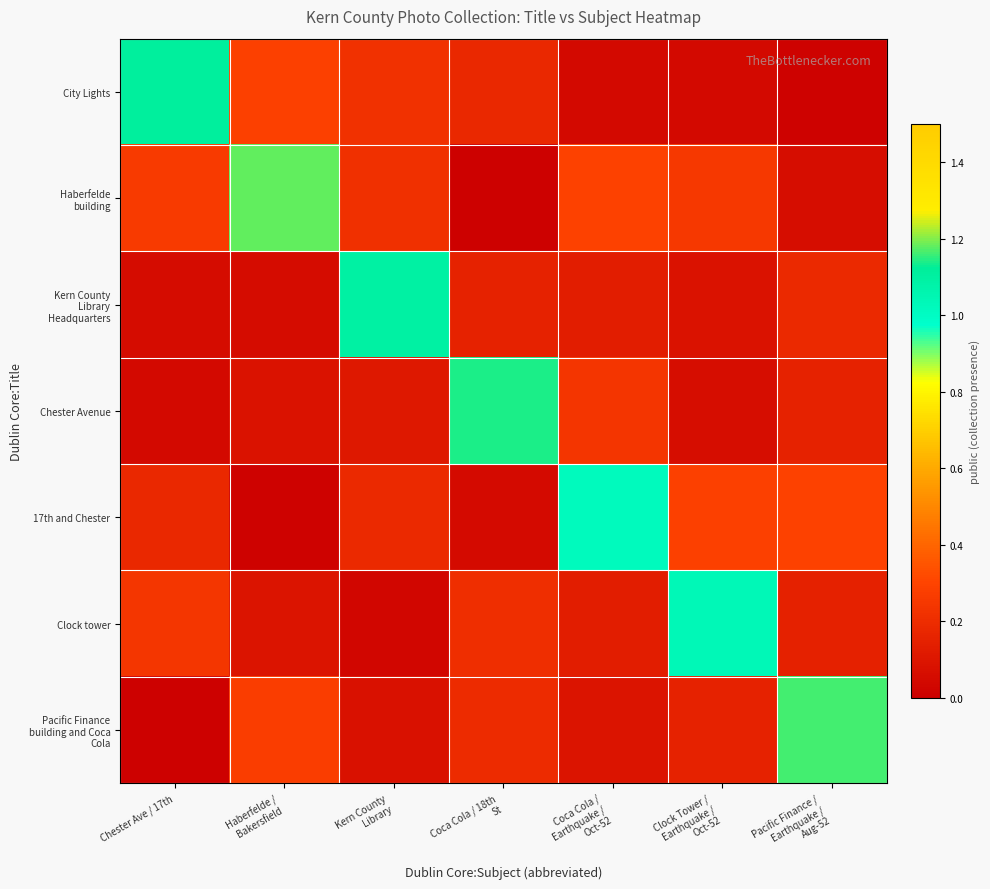

At how many categories does at least one series exceed 0?

7